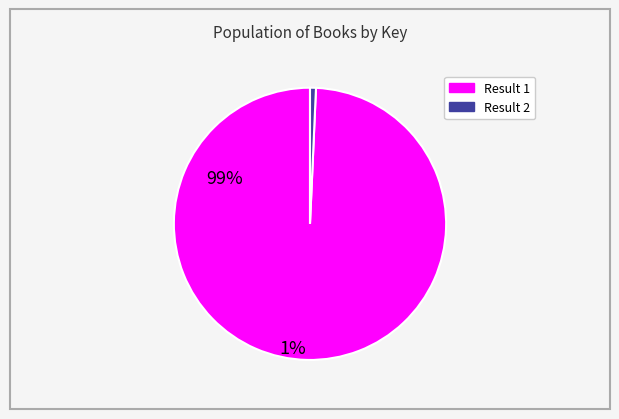

Between Result 2 and Result 1, which is larger?

Result 1